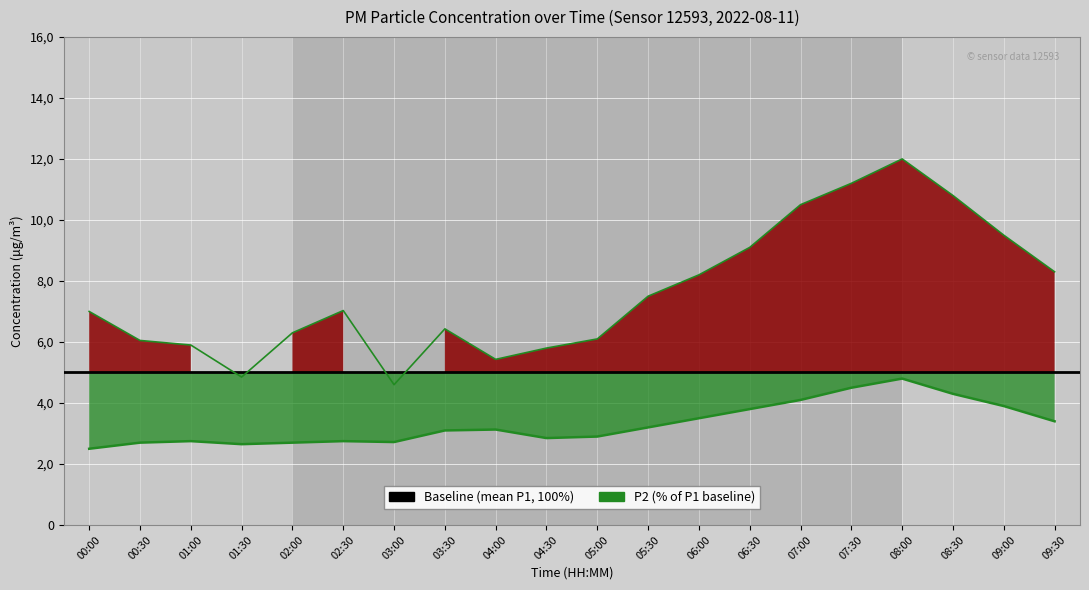

True or false: P1 and P2 intersect in this chart.

False